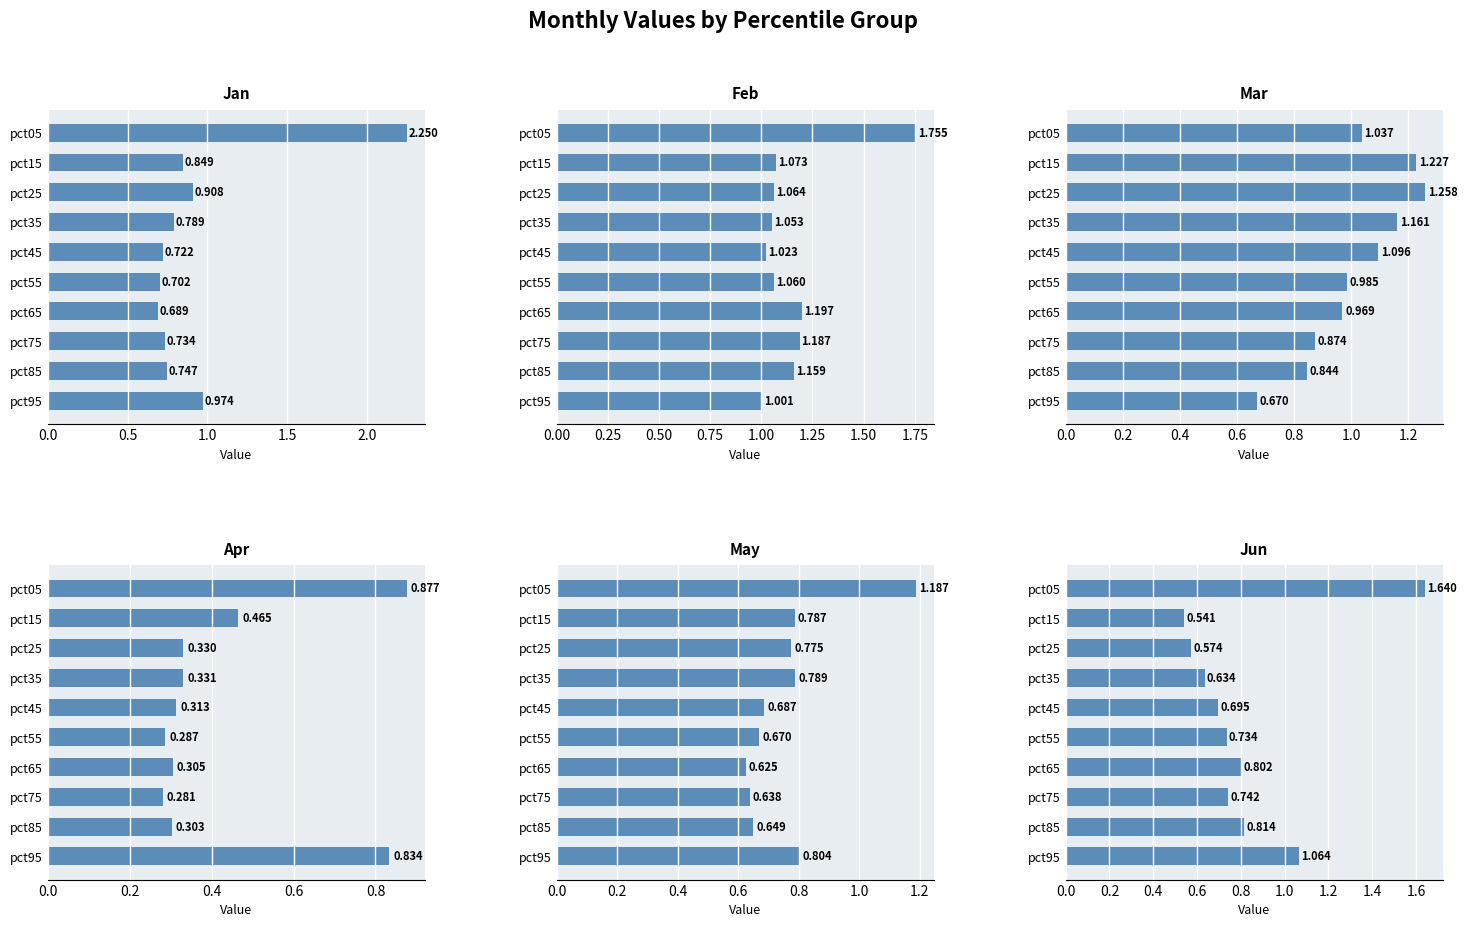

True or false: May has a value of 1.4 at pct95.

False